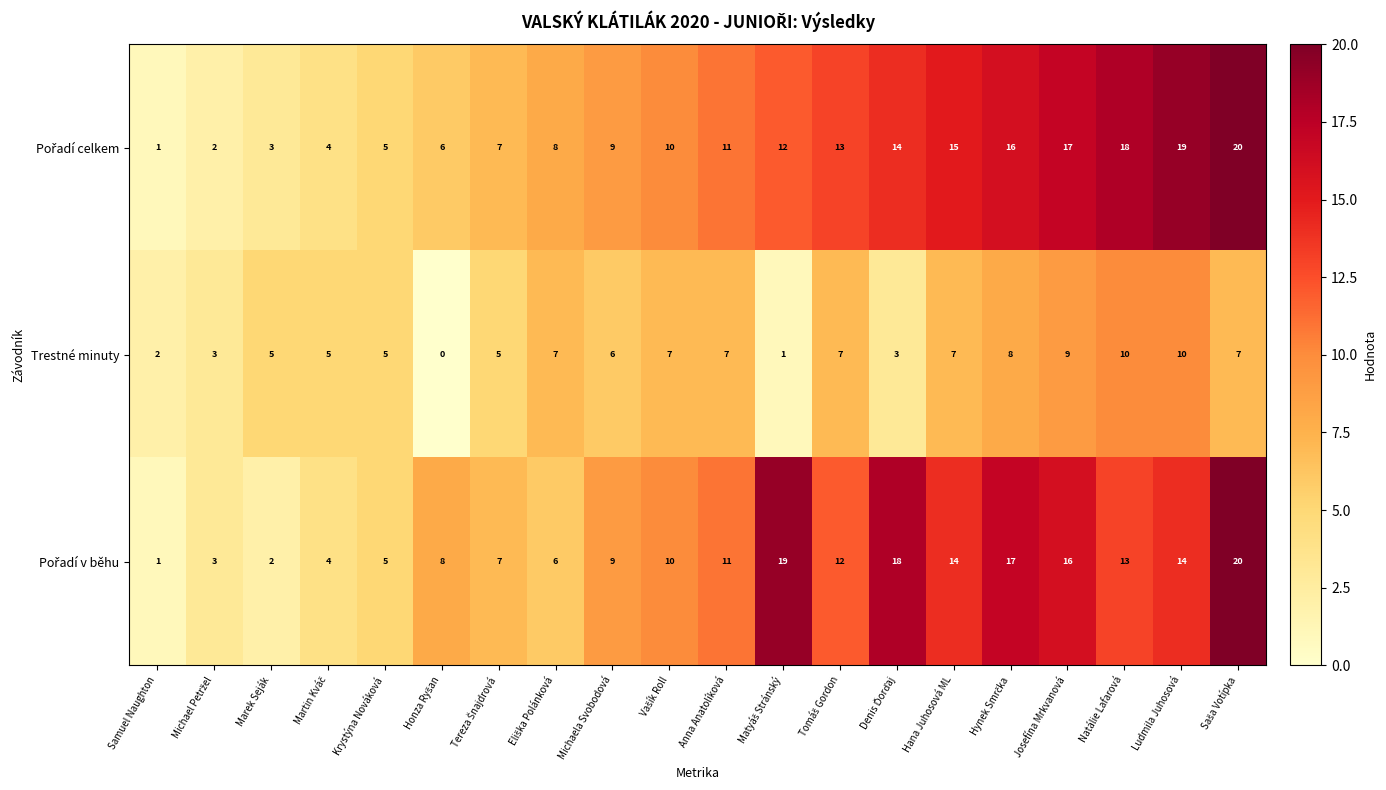

Count the Trestné minuty values in the range 5 to 7.

11